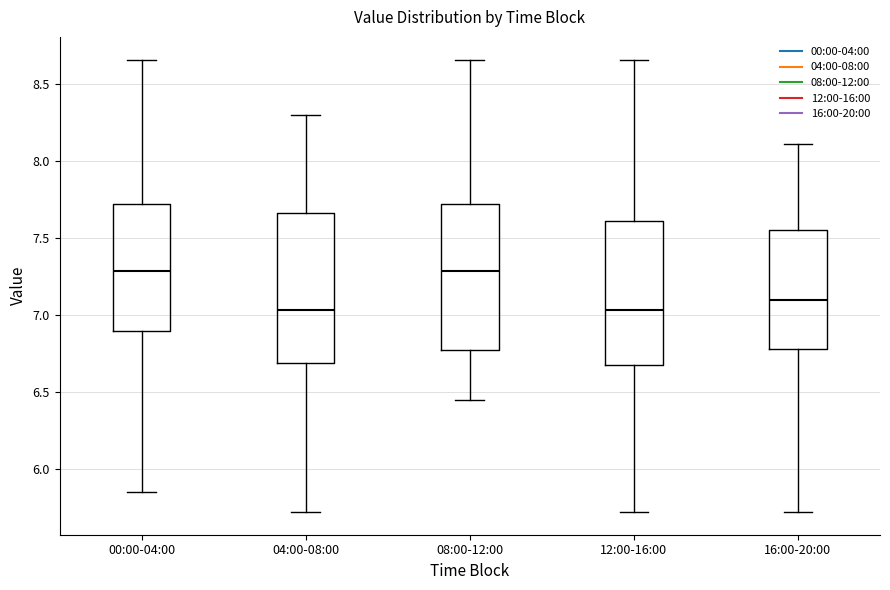

Reading left to right, read every box against the y-axis: the position of its median line, the range the box covers, and the ends of its whiskers. The values are not printed on the chart, so give them approximately, as read against the axis.

00:00-04:00: median 7.30, box 6.90 to 7.70, whiskers 5.85 to 8.65
04:00-08:00: median 7.05, box 6.70 to 7.65, whiskers 5.70 to 8.30
08:00-12:00: median 7.30, box 6.80 to 7.70, whiskers 6.45 to 8.65
12:00-16:00: median 7.05, box 6.70 to 7.60, whiskers 5.70 to 8.65
16:00-20:00: median 7.10, box 6.80 to 7.55, whiskers 5.70 to 8.10